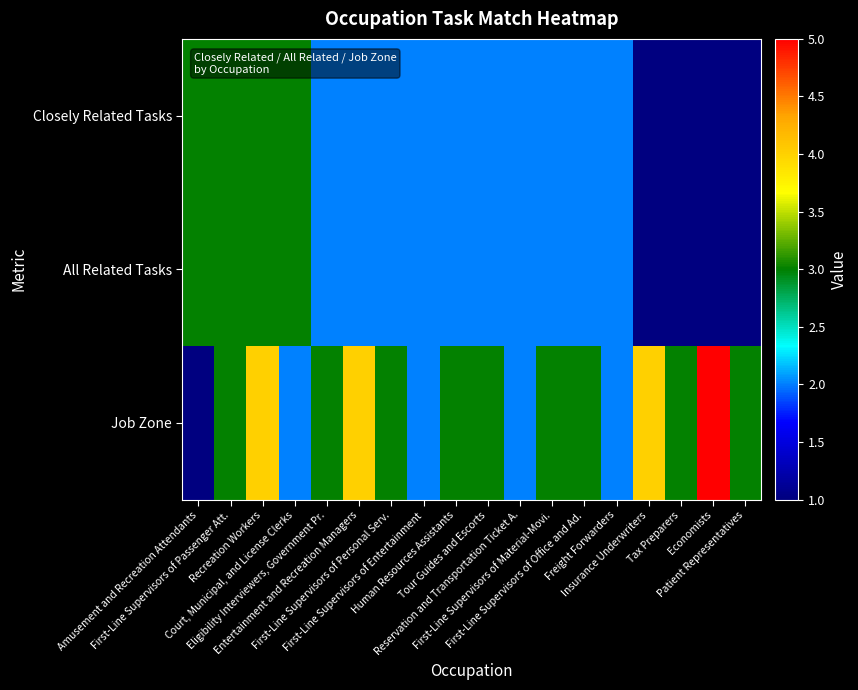

How many categories are shown in the chart?

18